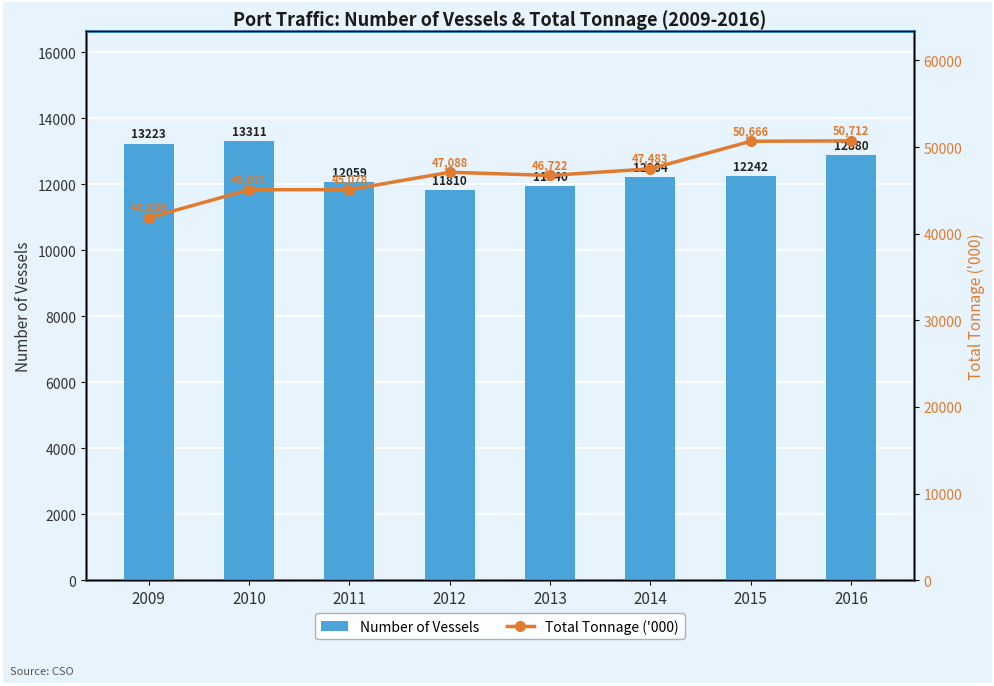

Reading left to right, transcribe all the data shown in this chart.

Number of Vessels: 13223	13311	12059	11810	11940	12204	12242	12880
Total Tonnage ('000): 41836	45071	45078	47088	46722	47483	50666	50712